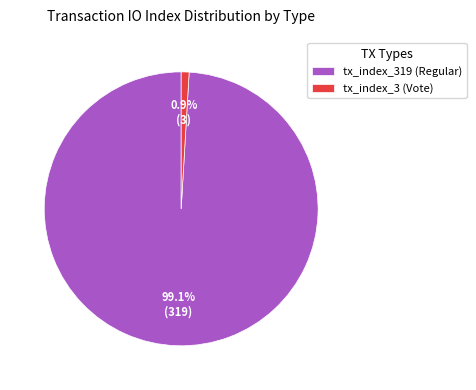

Is there a majority slice in this chart?

Yes